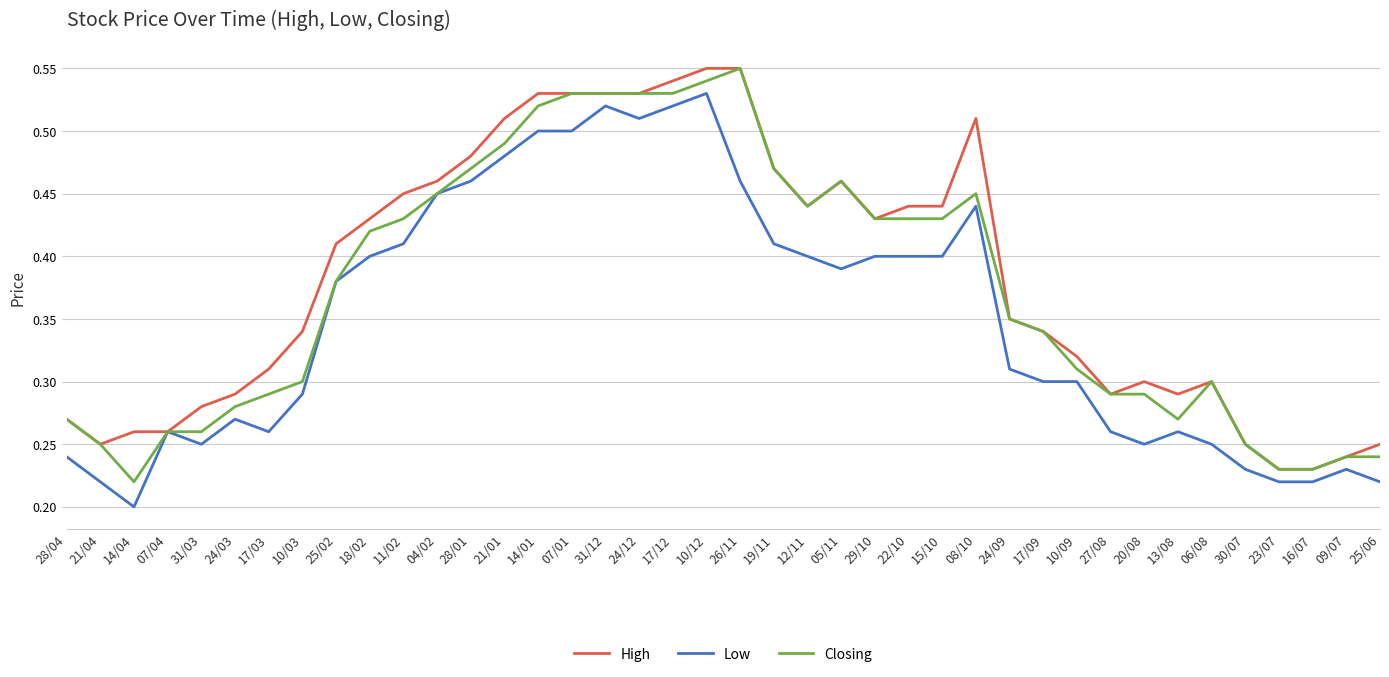

At which label is Low closest to 0?

14/04